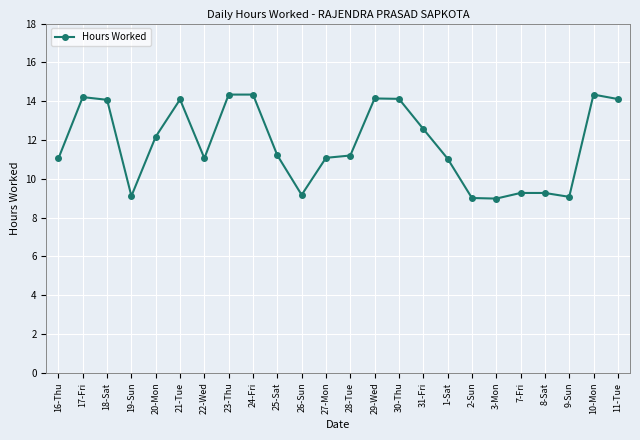

True or false: there are more than 2 points higher than both neighbors.

True